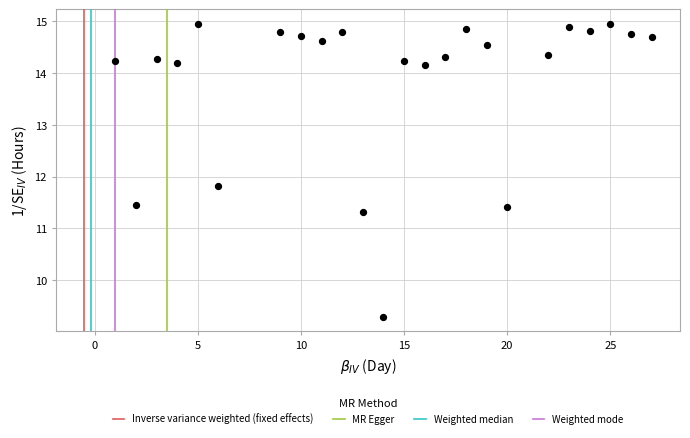

What Y value in the scatter plot is closest to 12?

11.8